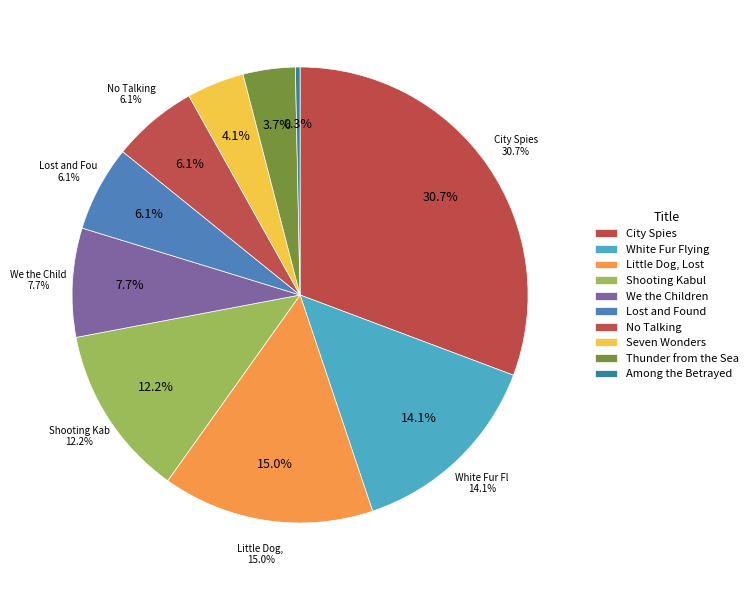

To the nearest percent, what is the average slice percentage?

10%